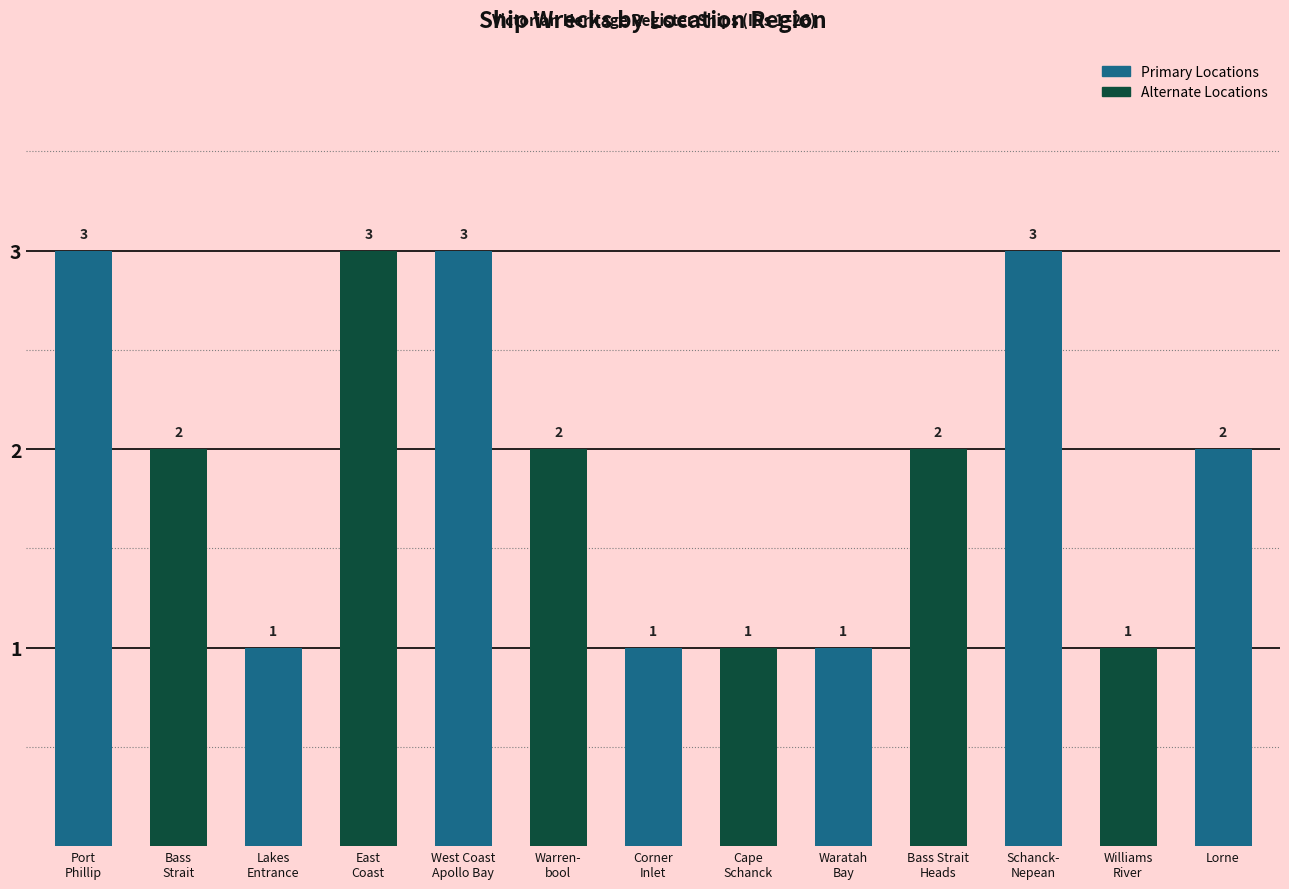

What is the change in value from Corner
Inlet to Schanck-
Nepean?

+2